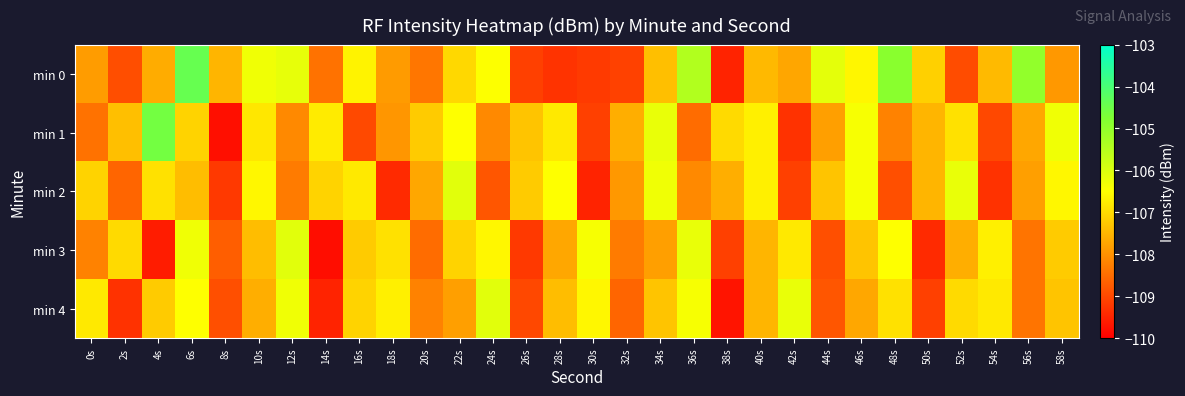

At which category is the sum across all series the highest?

6s